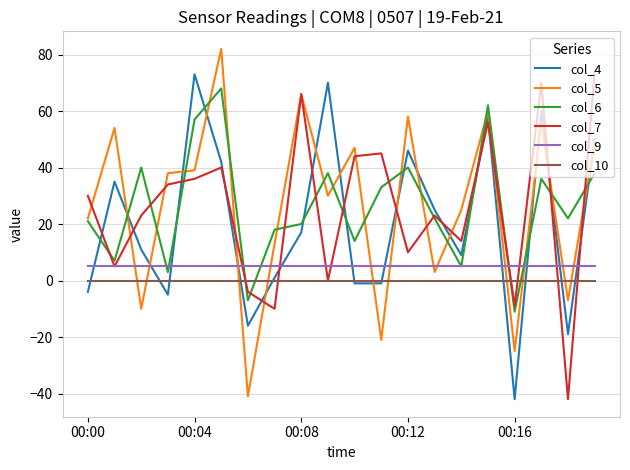

Which series ends up on top after the final intersection of col_9 and col_5?

col_5